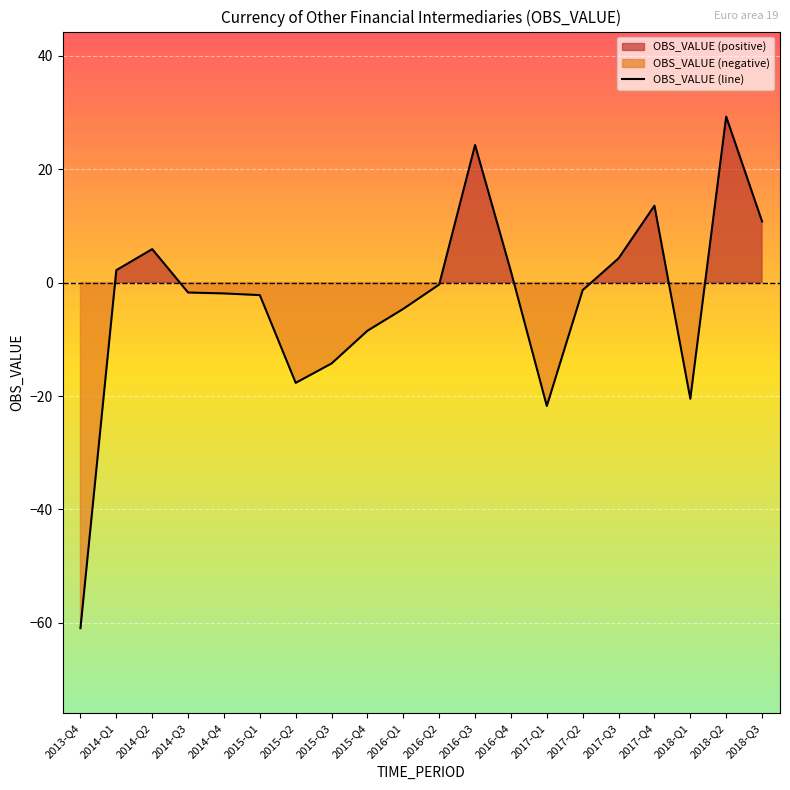

Reading right to left, transcribe all the data shown in this chart.

2018-Q3=10.8	2018-Q2=29.3	2018-Q1=-20.5	2017-Q4=13.6	2017-Q3=4.3	2017-Q2=-1.3	2017-Q1=-21.8	2016-Q4=2.0	2016-Q3=24.3	2016-Q2=-0.3	2016-Q1=-4.6	2015-Q4=-8.5	2015-Q3=-14.3	2015-Q2=-17.7	2015-Q1=-2.2	2014-Q4=-1.9	2014-Q3=-1.8	2014-Q2=5.9	2014-Q1=2.2	2013-Q4=-60.9